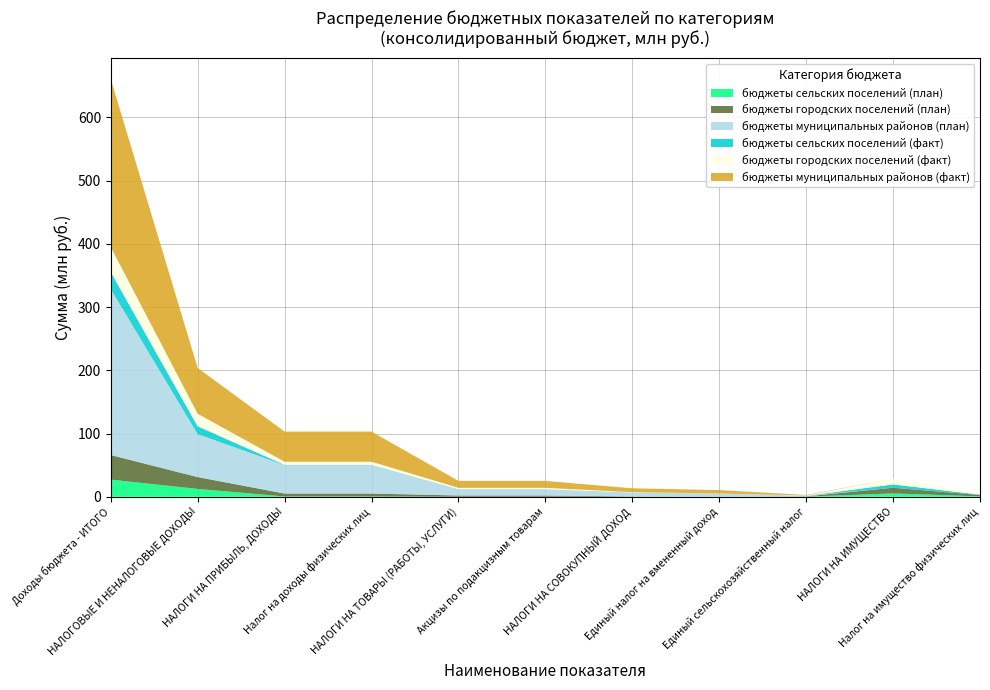

Reading left to right, extract all data points from this chart.

бюджеты сельских поселений (план): 27117888	12372153	470997	470997	0	0	146969	0	146969	5271414	649640
бюджеты городских поселений (план): 38882873	18754967	4602600	4602600	2003338	2003338	457010	0	457010	8983200	2104450
бюджеты муниципальных районов (план): 262247254	67880993	44911100	44911100	10073900	10073900	6068938	5271000	791938	0	0
бюджеты сельских поселений (факт): 27168658	12422923	487446	487446	0	0	147522	0	147522	5303625	652653
бюджеты городских поселений (факт): 39475252	19797214	4910115	4910115	2025586	2025586	457016	0	457016	9019977	2116402
бюджеты муниципальных районов (факт): 265638838	72387062	47617454	47617454	10951845	10951845	6097031	5290397	800634	0	0